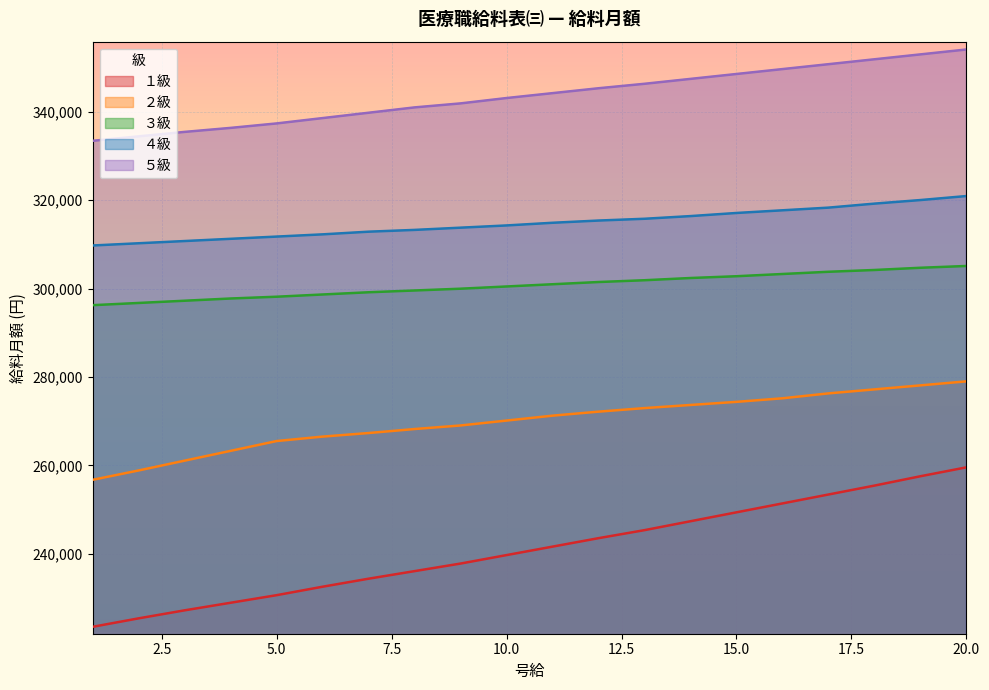

List the labels in order of ５級 value, smallest first.

1, 2, 3, 4, 5, 6, 7, 8, 9, 10, 11, 12, 13, 14, 15, 16, 17, 18, 19, 20